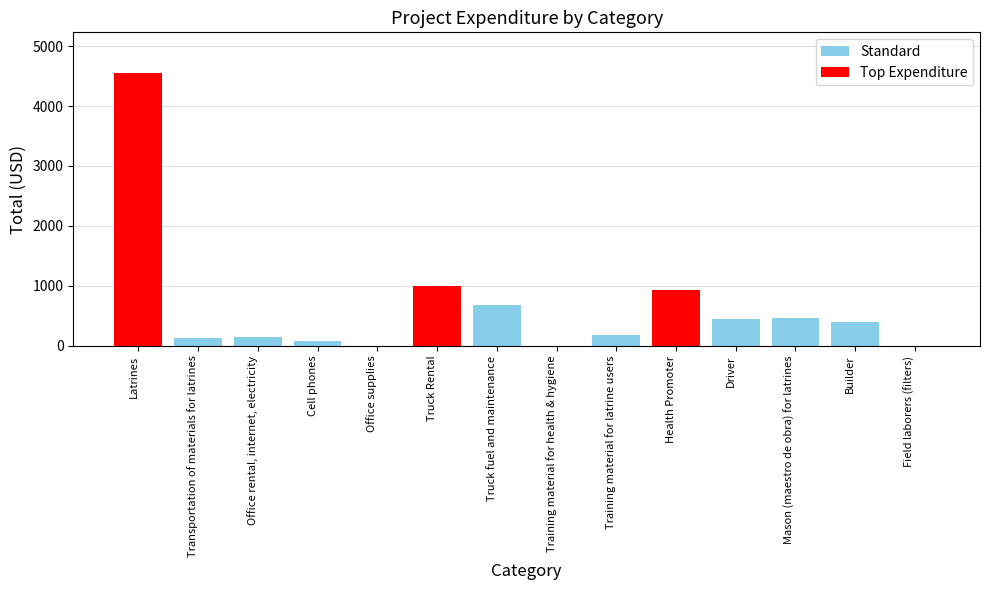

Is it true that the value at Latrines is 927.7?

False